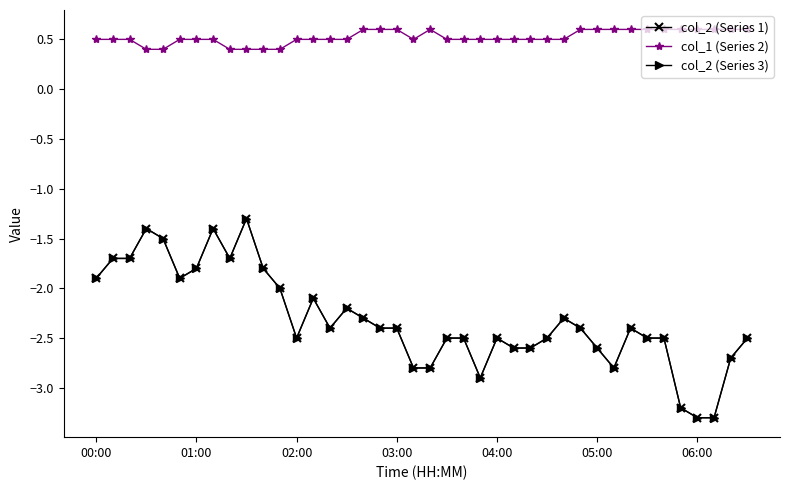

At which category is the sum across all series the highest?

9